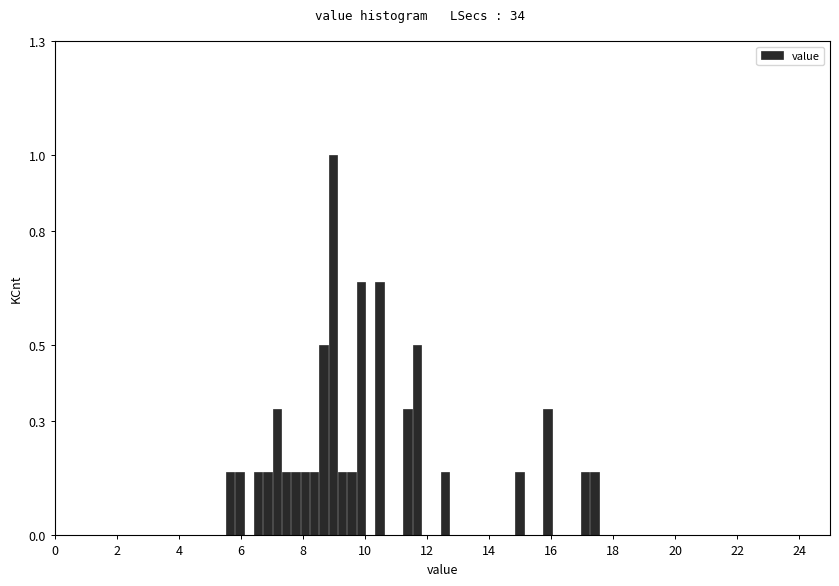

Read against the x-axis, roughly where is the centre of the tallest bar?

9.0